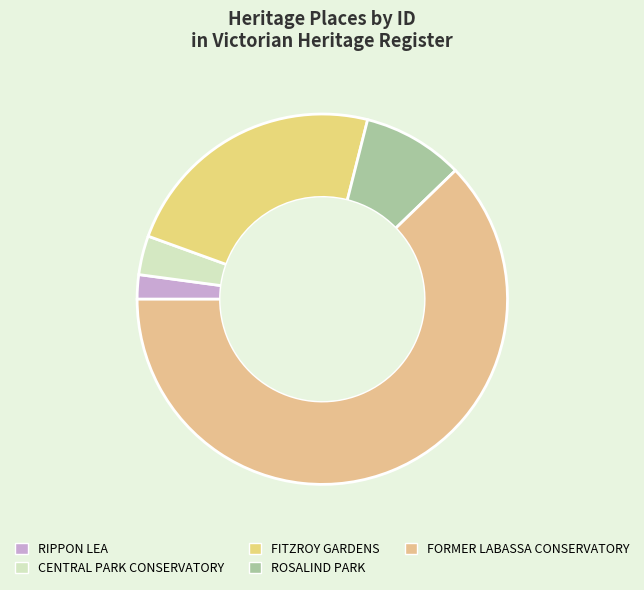

How many slices are in this pie chart?

5